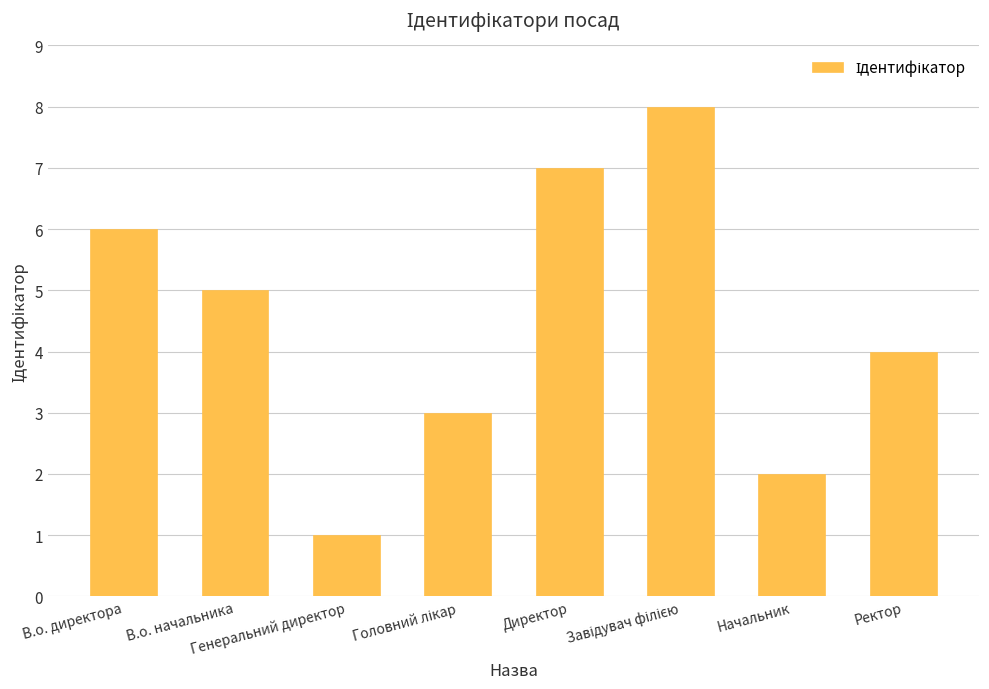

How many distinct data groups are displayed?

1